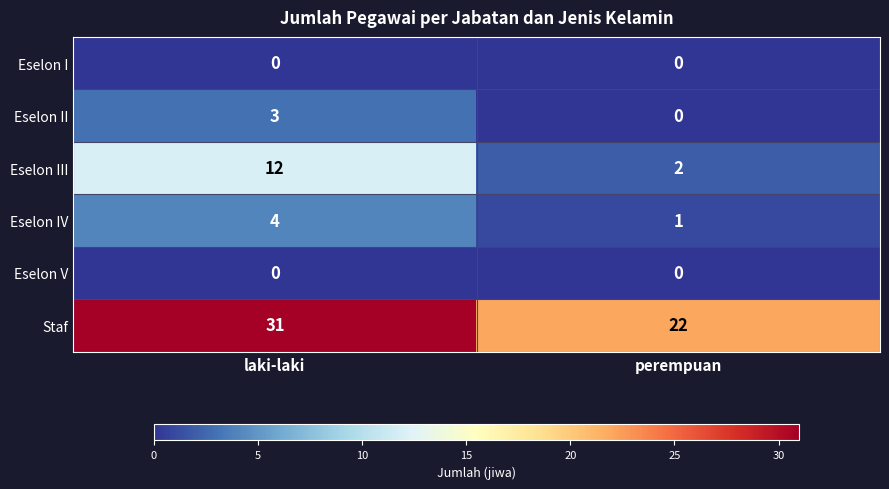

What is the spread (max minus min) of values at laki-laki?

31